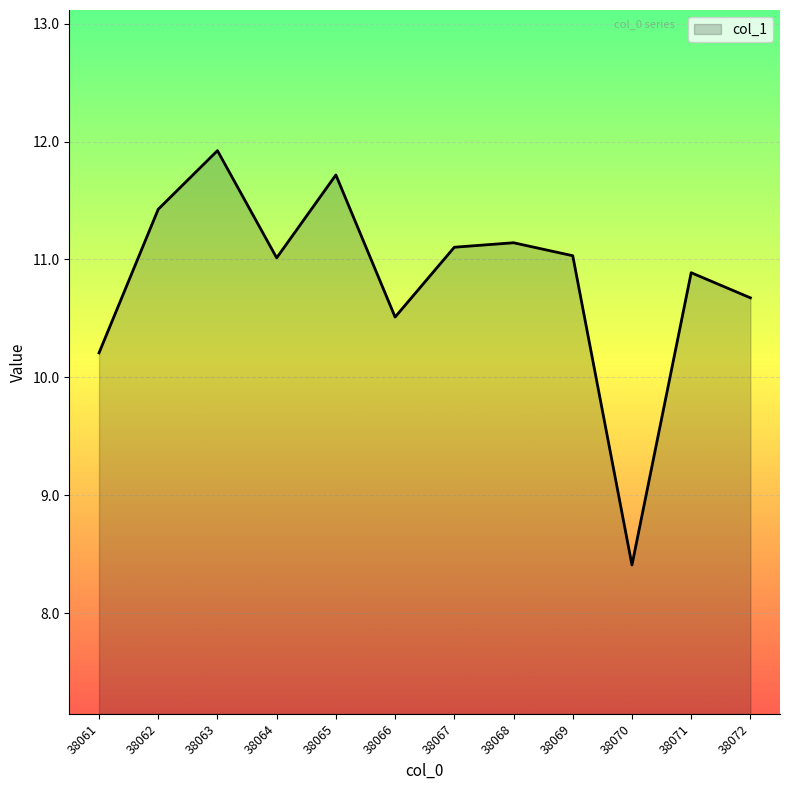

At which category does the chart reach its peak across all series?

38063